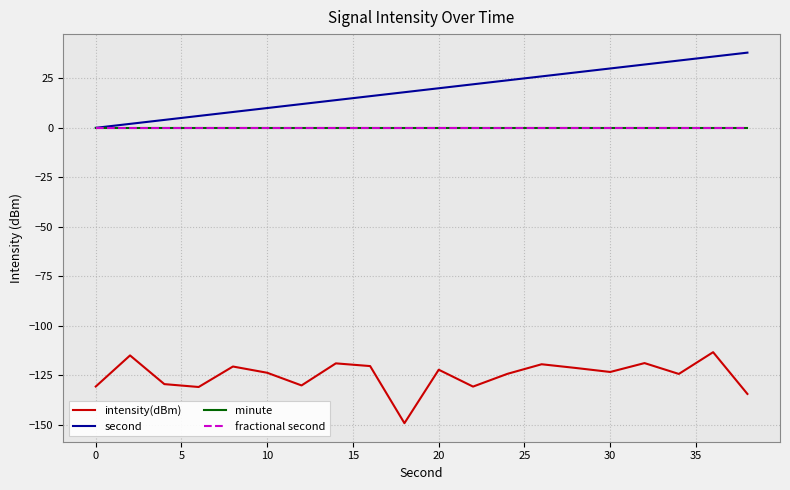

Does the chart have visible grid lines?

Yes